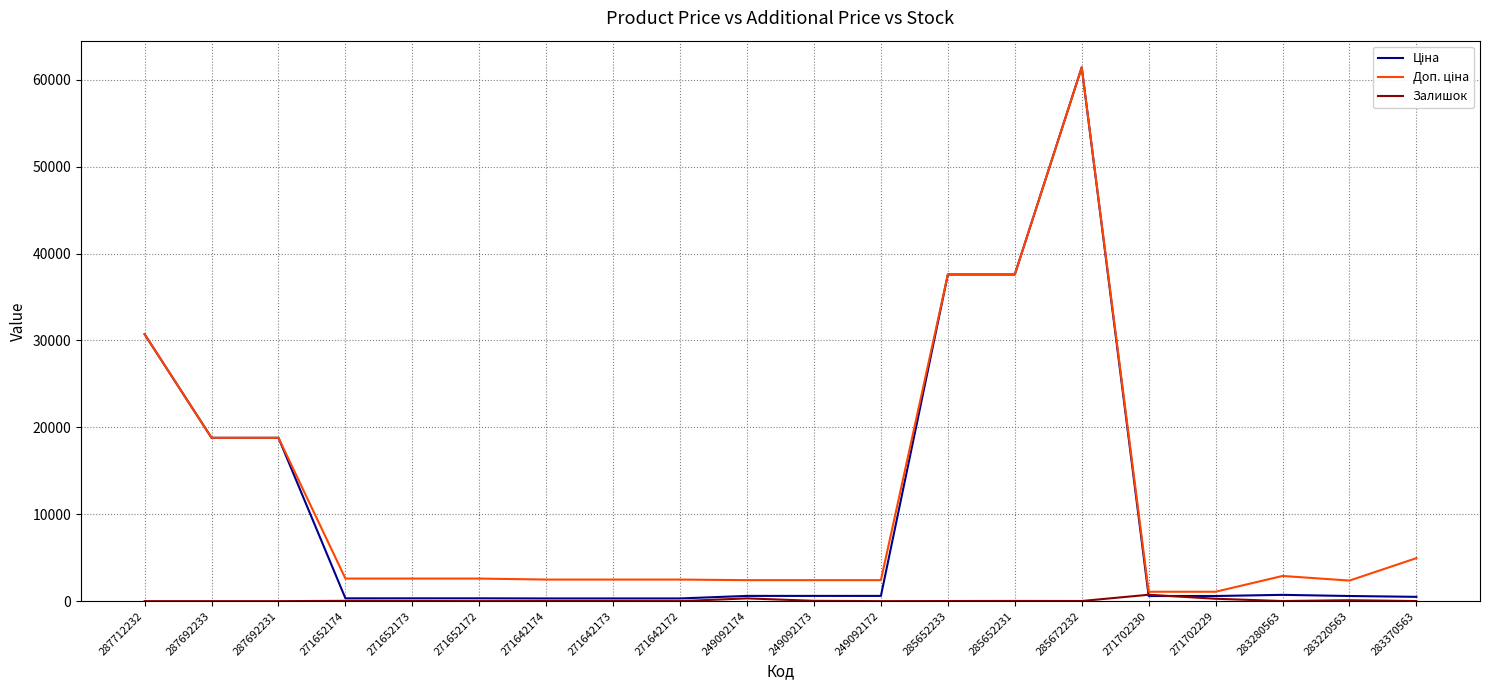

At which category does the chart reach its peak across all series?

285672232